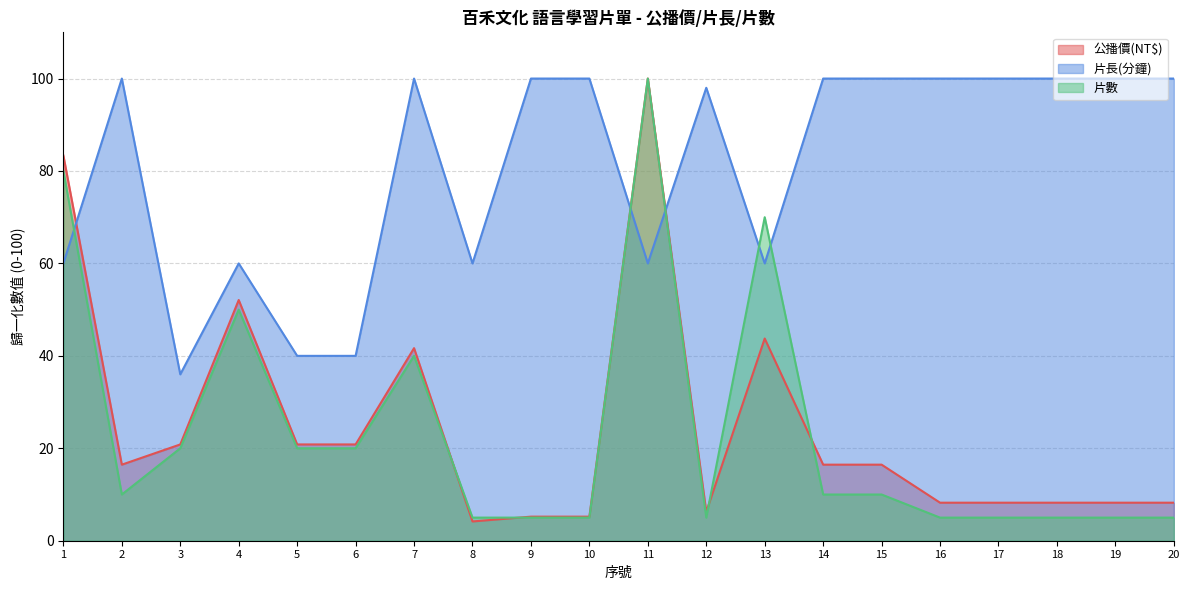

After their last crossing, which series has the higher values: 公播價(NT$) or 片長(分鐘)?

片長(分鐘)